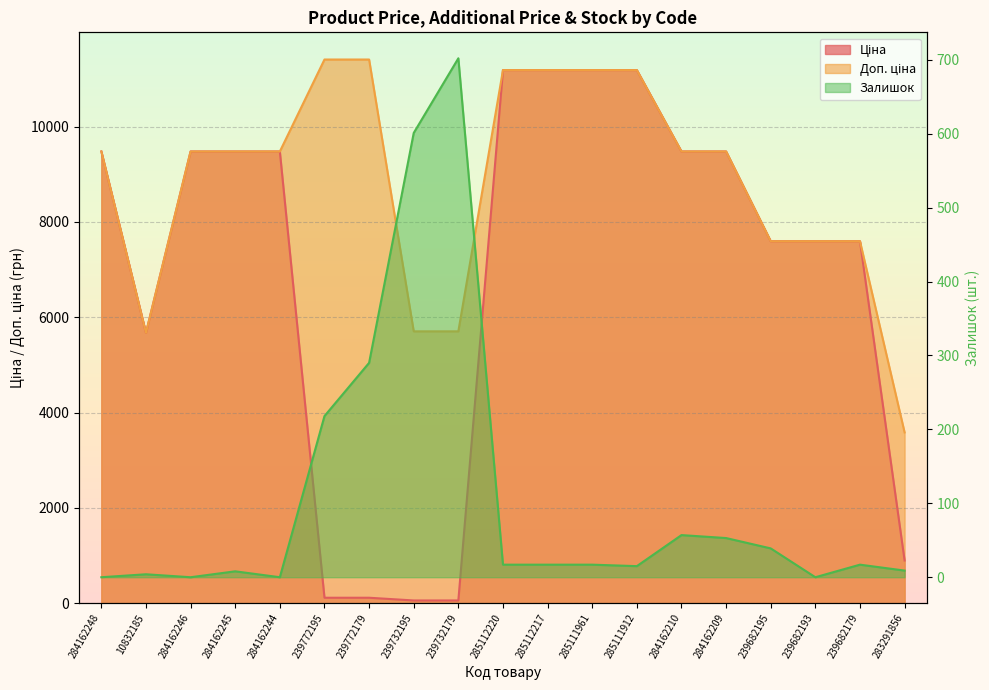

Reading right to left, what are all the values shown in this chart?

Ціна: 283291856=895.9	239682179=7596.5	239682193=7596.5	239682195=7596.5	284162209=9480.1	284162210=9480.1	285111912=11188.2	285111961=11188.2	285112217=11188.2	285112220=11188.2	239732179=57.0	239732195=57.0	239772179=114.1	239772195=114.1	284162244=9480.1	284162245=9480.1	284162246=9480.1	10832185=5673.8	284162248=9480.1
Доп. ціна: 283291856=3583.6	239682179=7596.5	239682193=7596.5	239682195=7596.5	284162209=9480.1	284162210=9480.1	285111912=11188.2	285111961=11188.2	285112217=11188.2	285112220=11188.2	239732179=5705.0	239732195=5705.0	239772179=11410.0	239772195=11410.0	284162244=9480.1	284162245=9480.1	284162246=9480.1	10832185=5673.8	284162248=9480.1
Залишок: 283291856=9.0	239682179=17.0	239682193=0.0	239682195=39.0	284162209=53.0	284162210=57.0	285111912=15.0	285111961=17.0	285112217=17.0	285112220=17.0	239732179=702.0	239732195=601.0	239772179=290.0	239772195=218.0	284162244=0.0	284162245=8.0	284162246=0.0	10832185=4.0	284162248=0.0